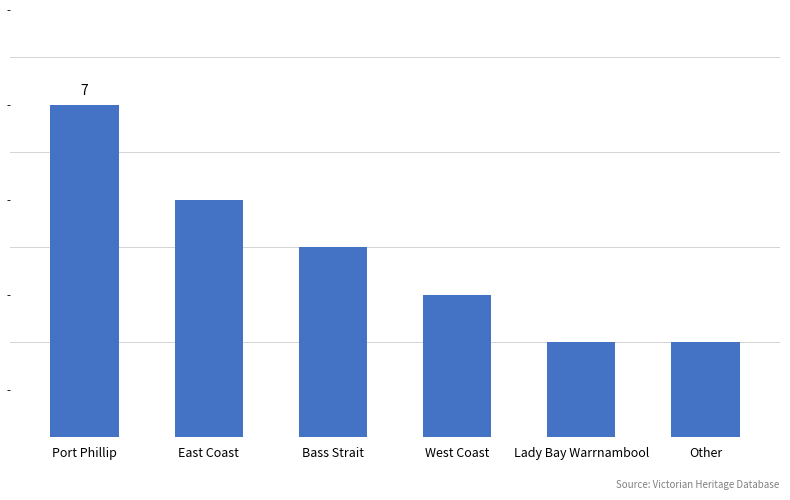

The value at Port Phillip is 7. True or false?

True